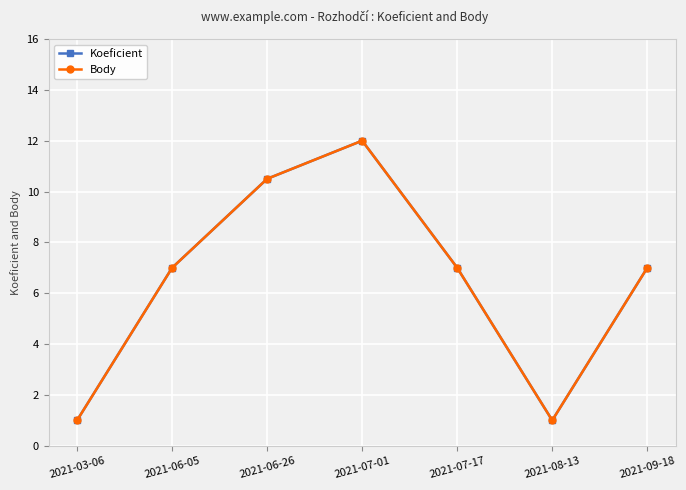

Where is the first local minimum for Body?

2021-08-13